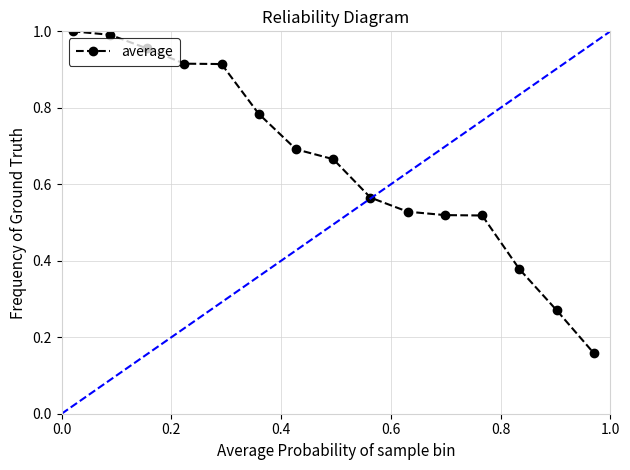

True or false: there are more than 2 points higher than both neighbors.

False